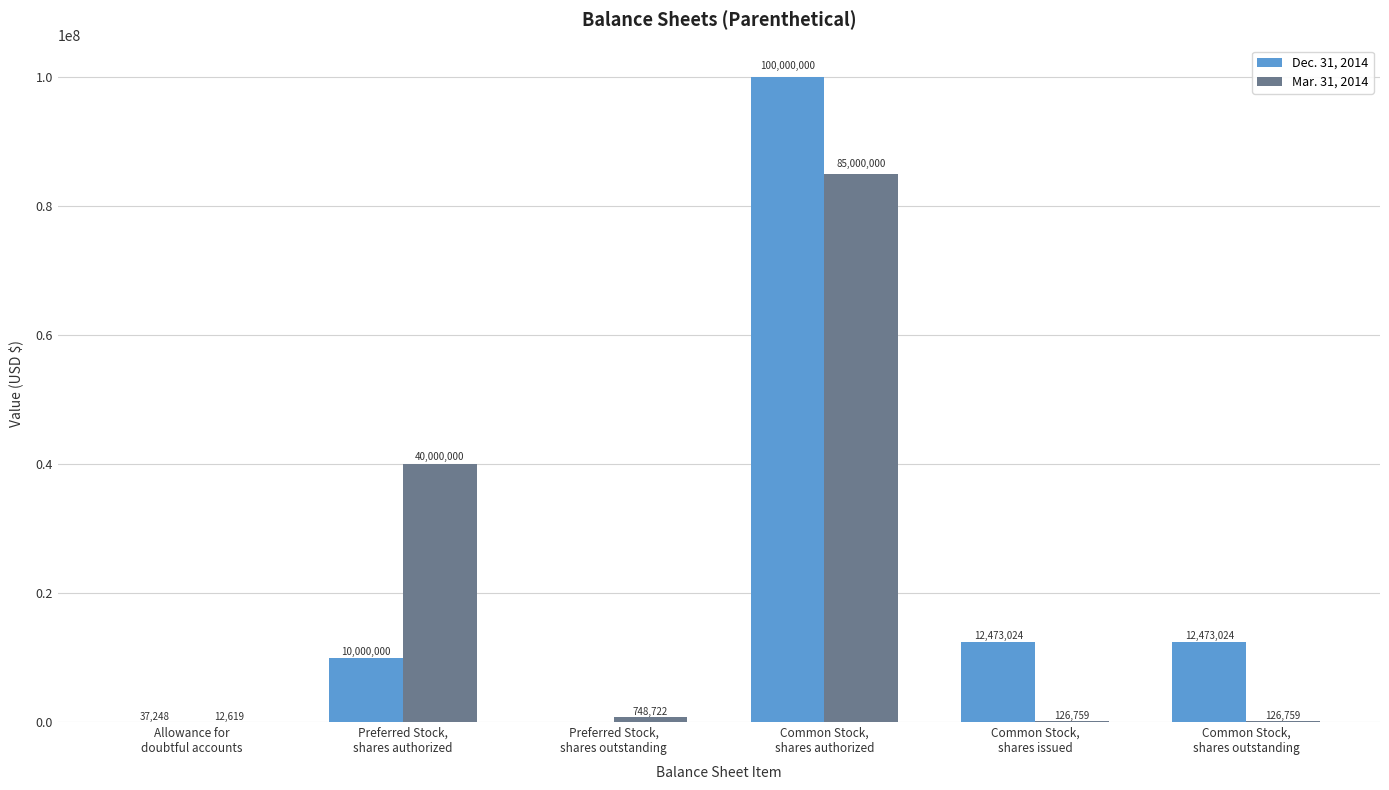

Which series has the widest spread of values?

Dec. 31, 2014